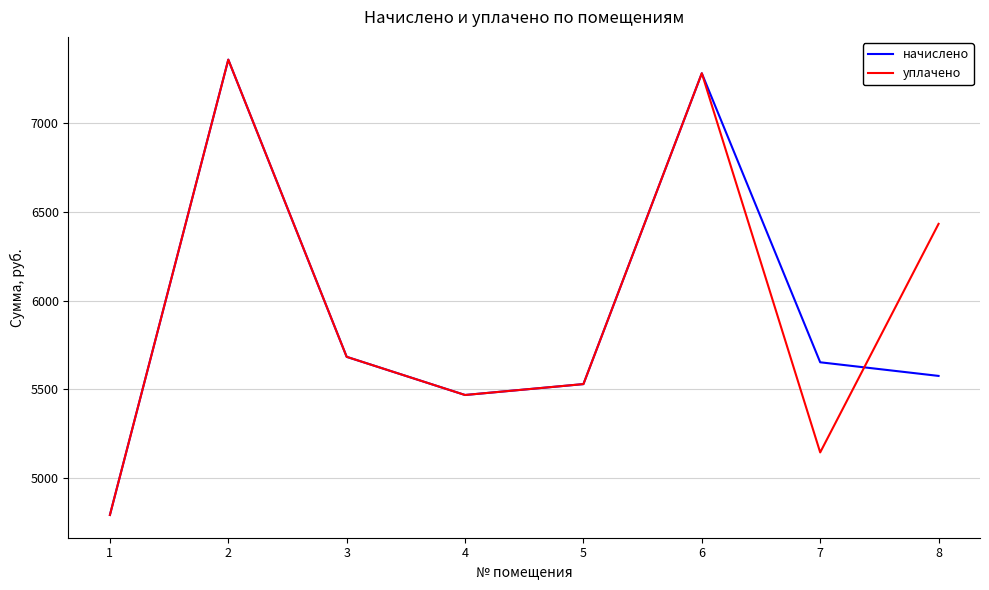

At which label is начислено closest to 6074?

3